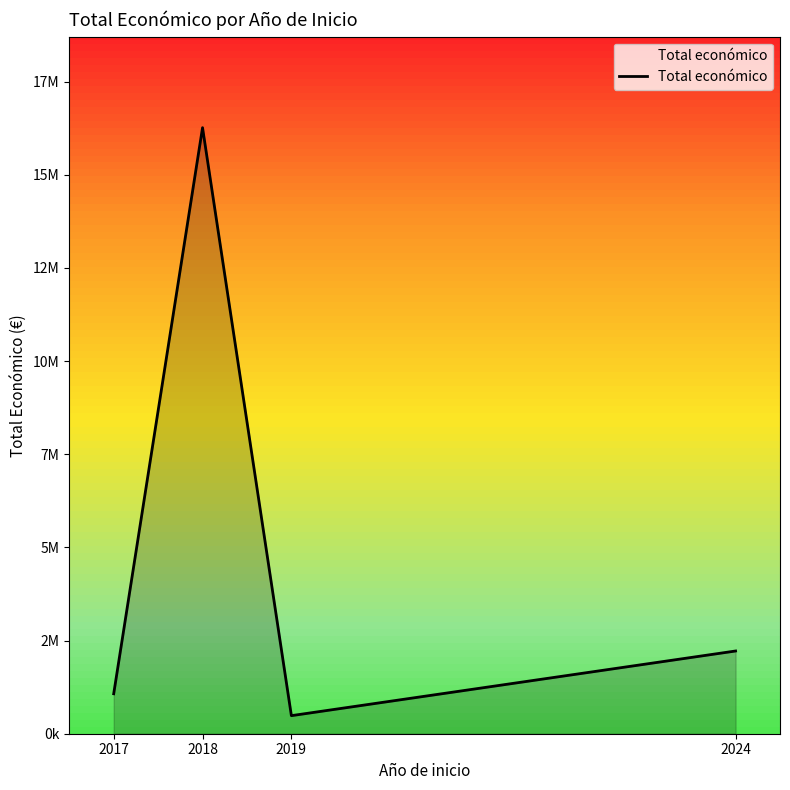

What is the smallest value displayed?

484641